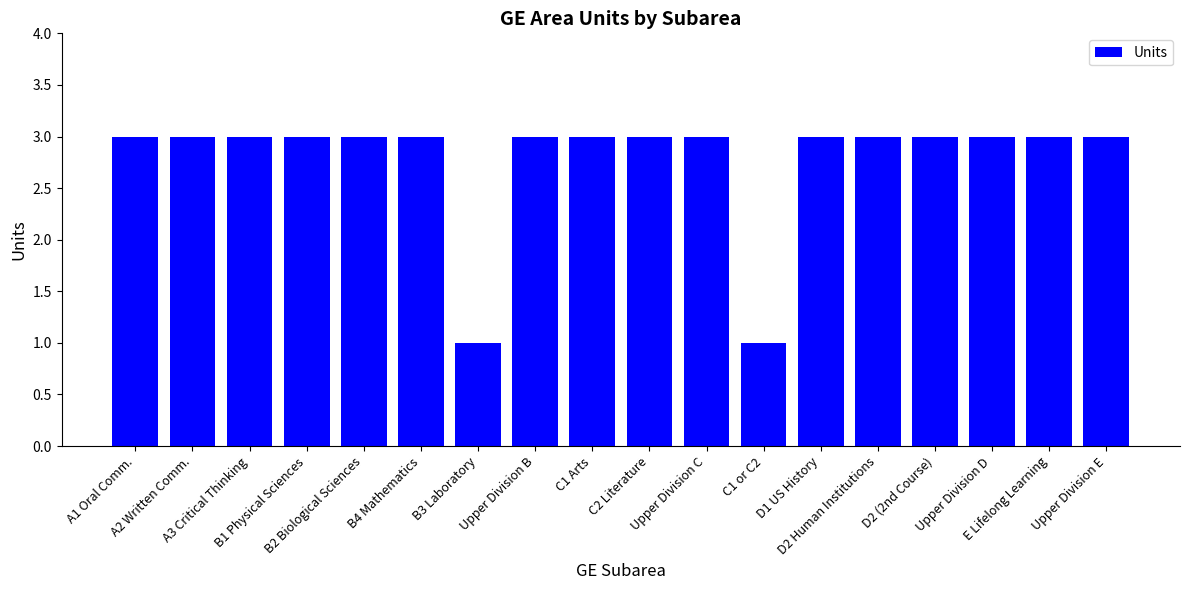

How many series are shown in this chart?

1